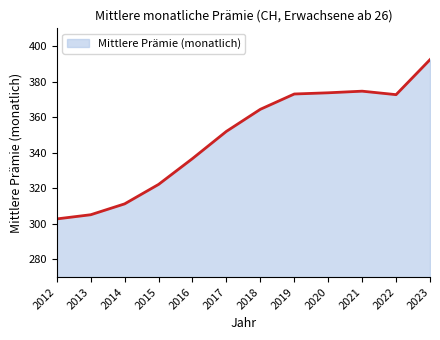

True or false: the data shows 372.7 at 2022.

True